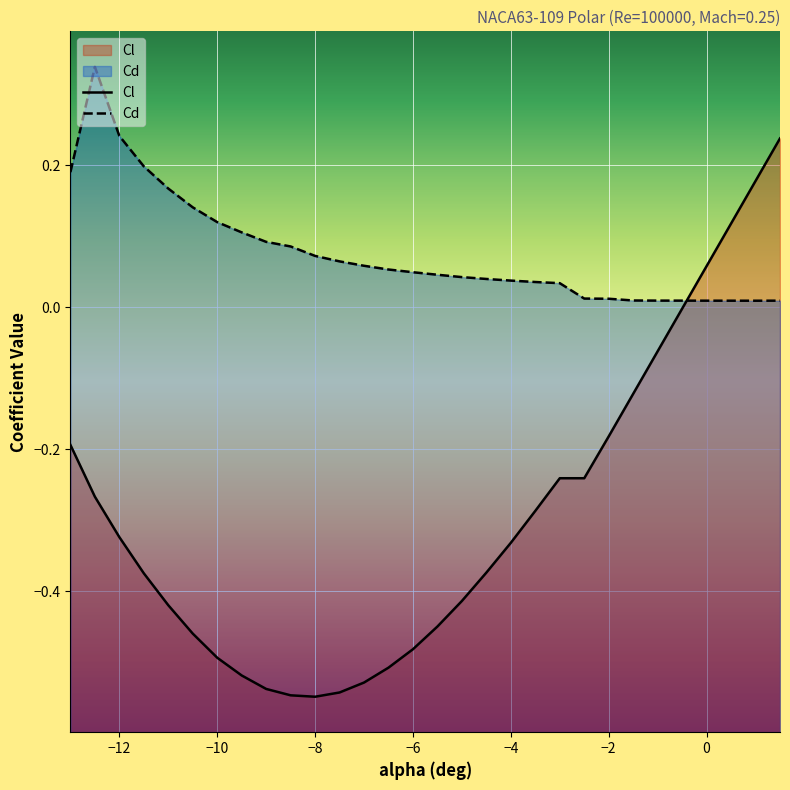

Which series has the largest total across all categories?

Cd